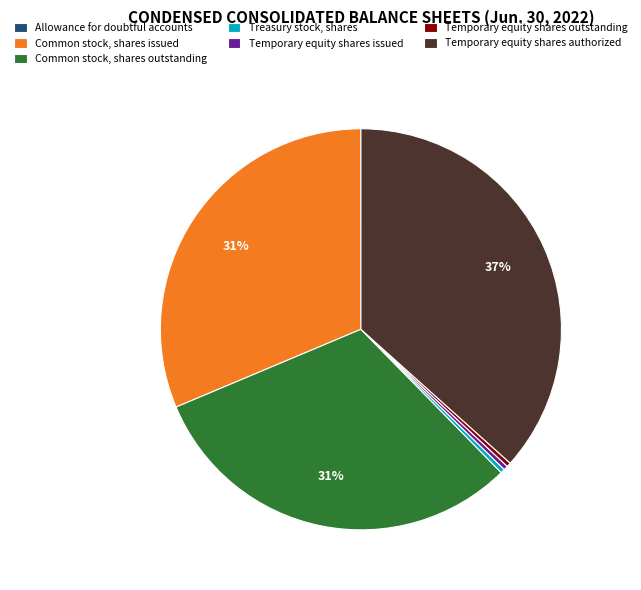

True or false: Treasury stock, shares accounts for 11% of the total.

False